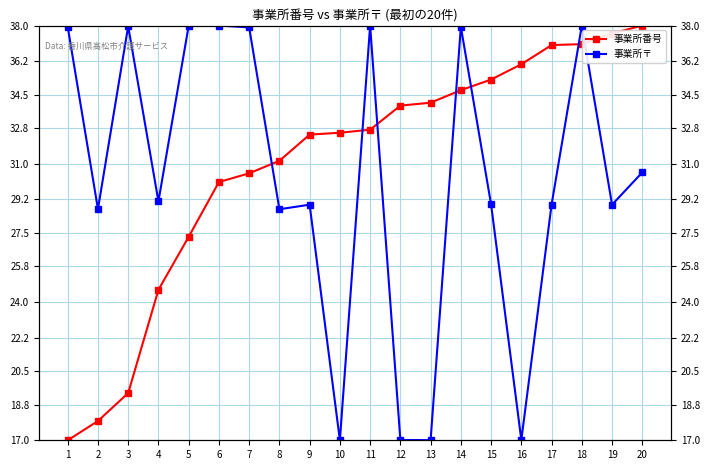

What is the maximum value shown in the chart?

38.0